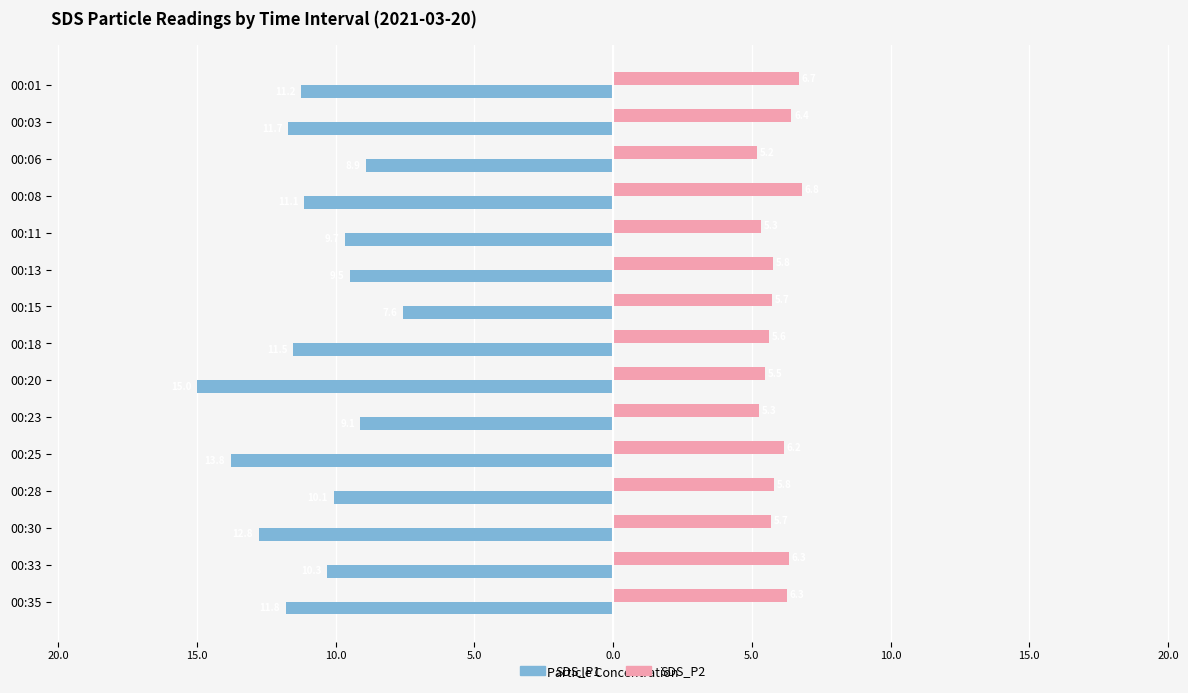

How many SDS_P2 values are between 5 and 6?

9